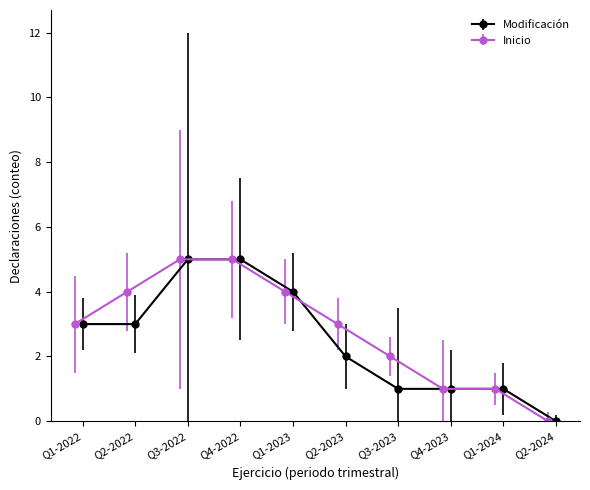

List the series in order of their peak value, lowest first.

Inicio, Modificación